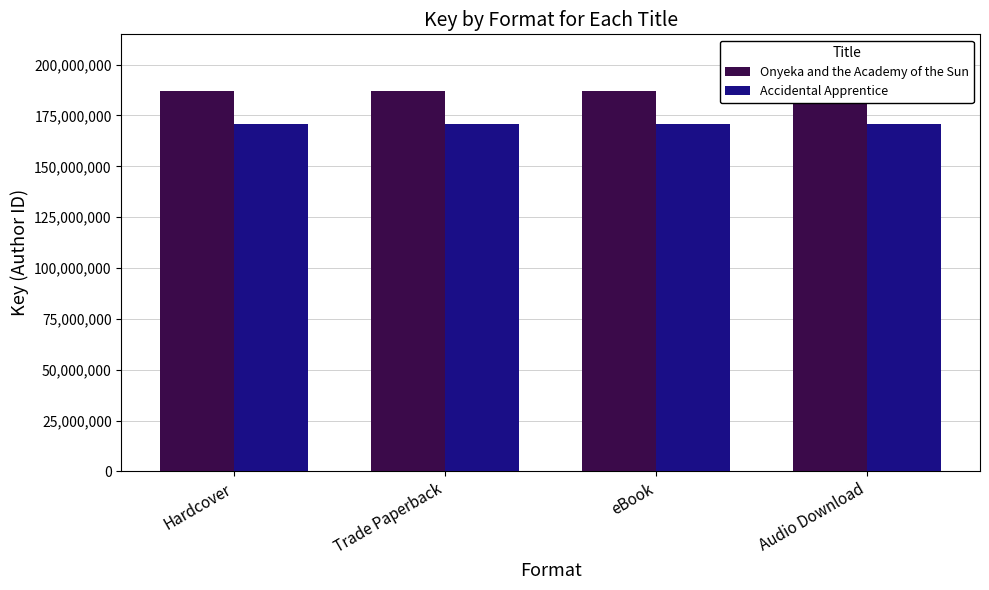

What is the value of the Accidental Apprentice bar at the 1st from the left?

170701274